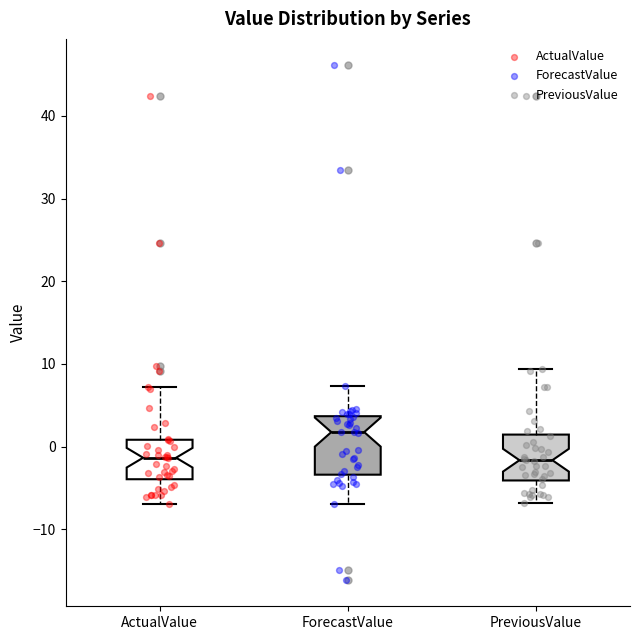

Which box has the highest median line?

ForecastValue